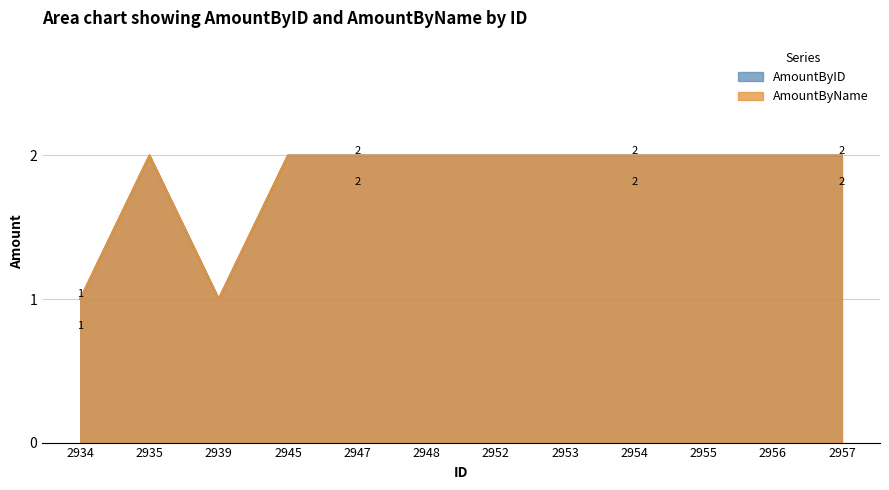

What is the value of the AmountByID point at the 6th from the left?

2